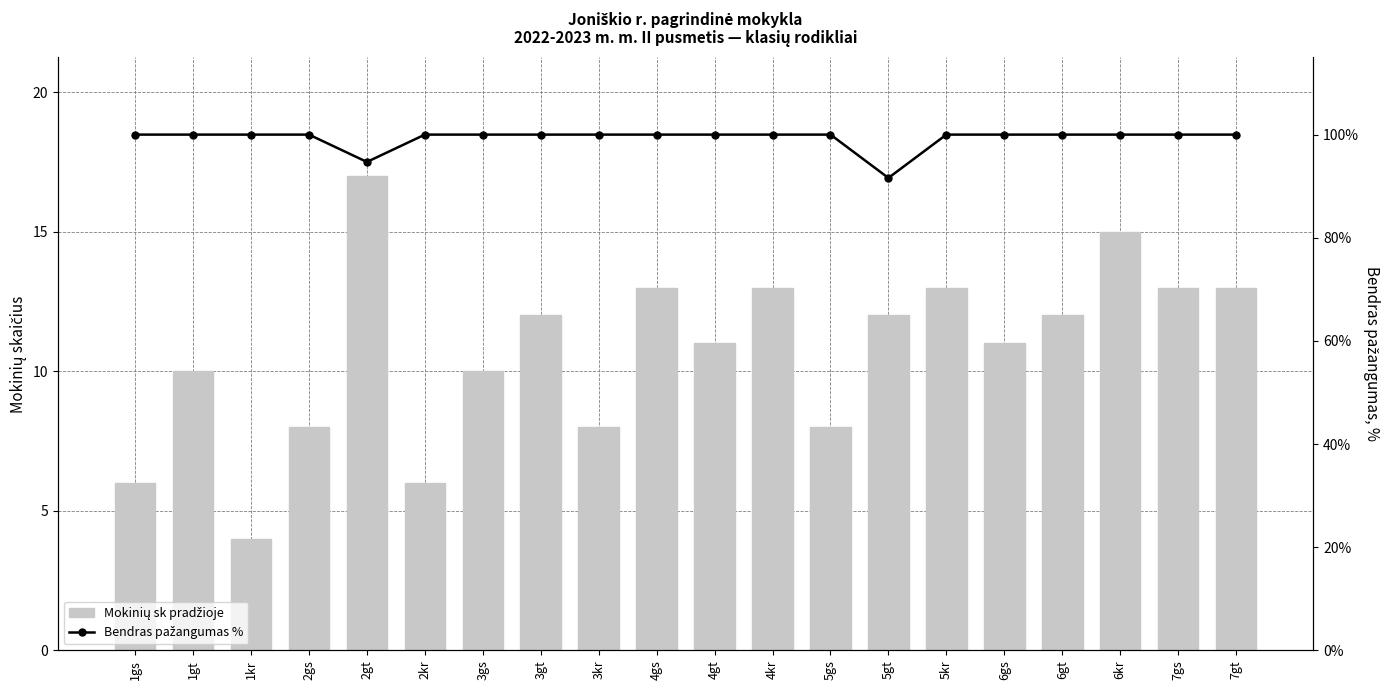

Count the Bendras pažangumas % values in the range 100 to 101.

18